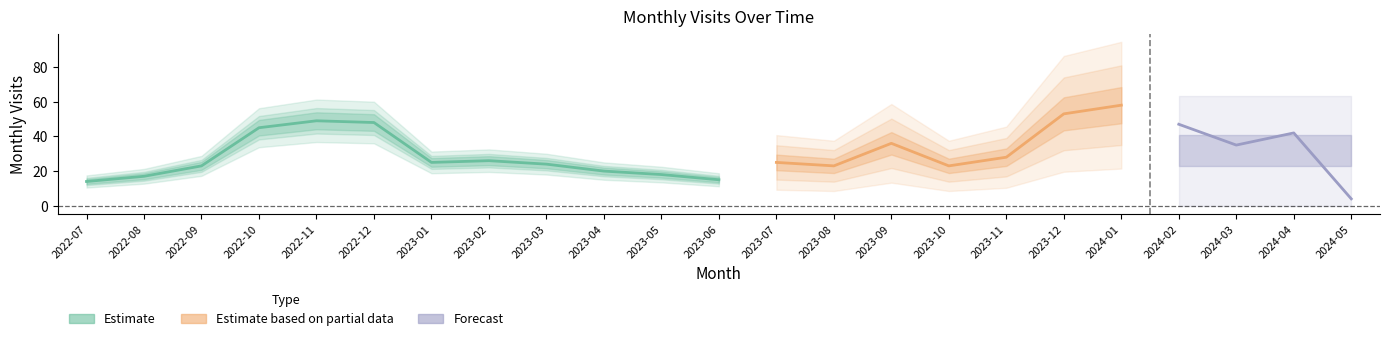

The chart shows a value of 6 at 2022-08. True or false?

False